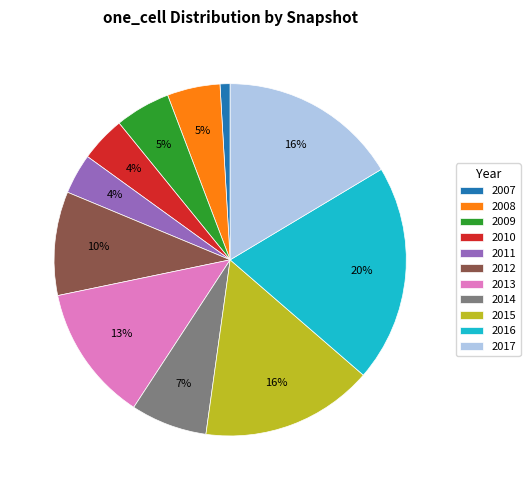

Which has a higher value, 2011 or 2016?

2016